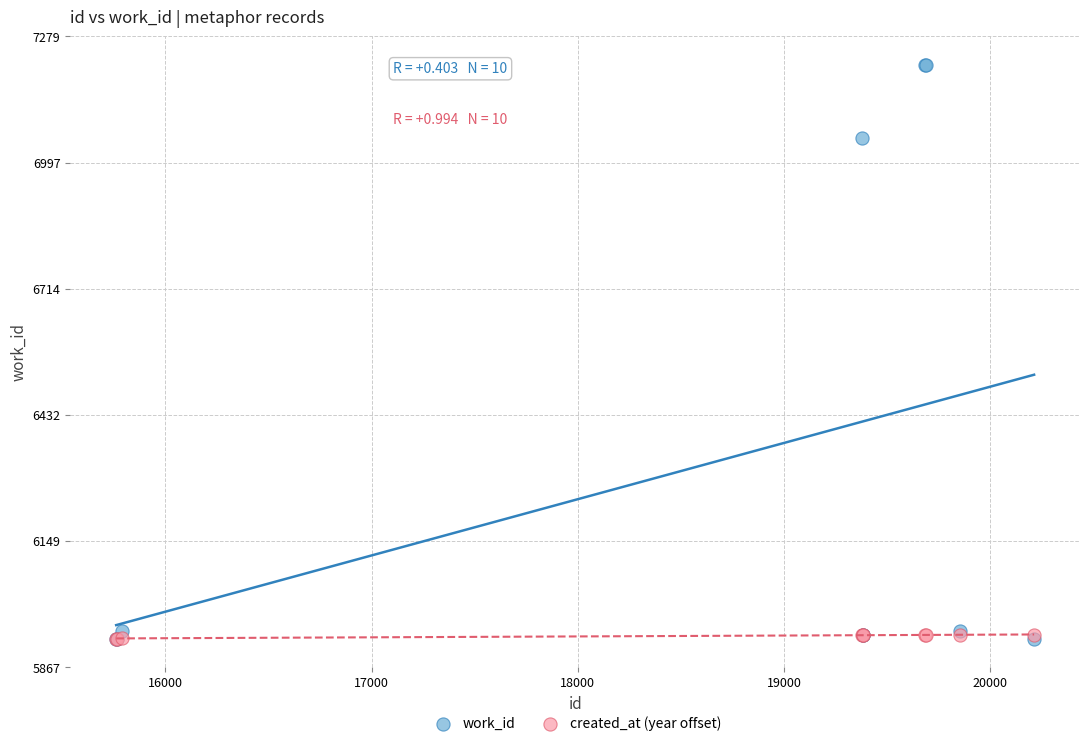

Across all series, what Y value is closest to 6573?

7051